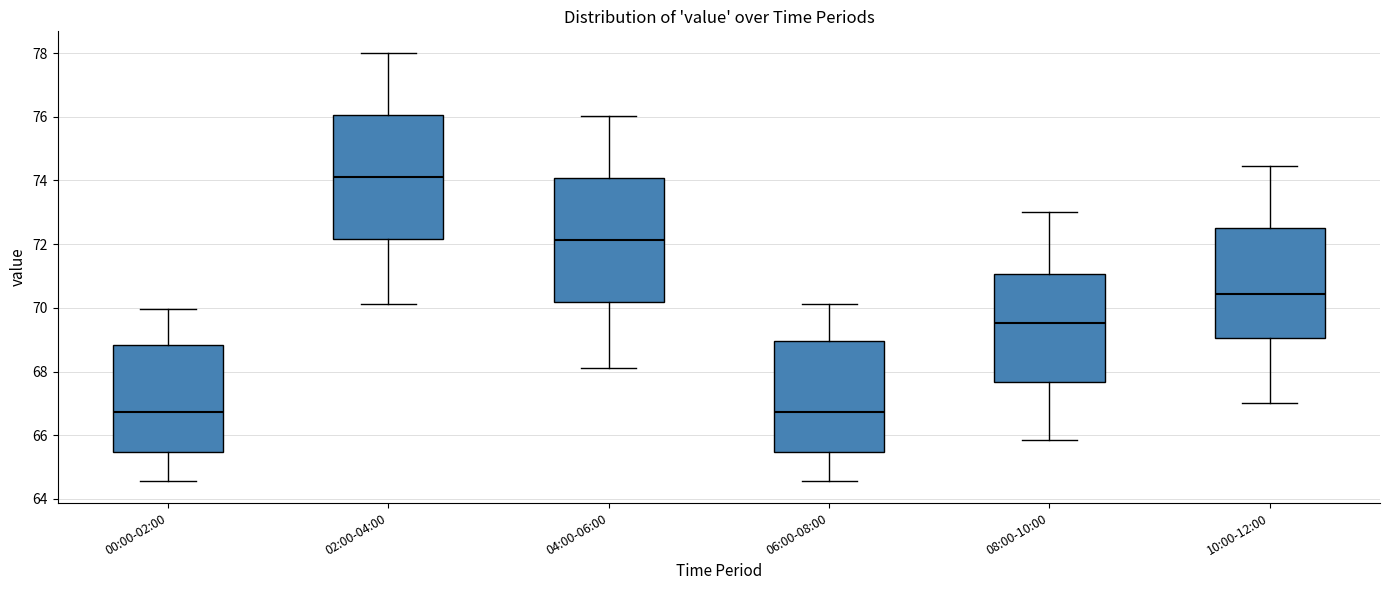

Reading left to right, transcribe this box plot: for each box, give where its median line is, the range the box spans, and where its two whiskers end, as read against the y-axis. The values are not printed on the chart, so give them approximately, as read against the axis.

00:00-02:00: median 66.8, box 65.4 to 68.8, whiskers 64.6 to 70.0
02:00-04:00: median 74.2, box 72.2 to 76.0, whiskers 70.2 to 78.0
04:00-06:00: median 72.2, box 70.2 to 74.0, whiskers 68.2 to 76.0
06:00-08:00: median 66.8, box 65.4 to 69.0, whiskers 64.6 to 70.2
08:00-10:00: median 69.6, box 67.6 to 71.0, whiskers 65.8 to 73.0
10:00-12:00: median 70.4, box 69.0 to 72.6, whiskers 67.0 to 74.4